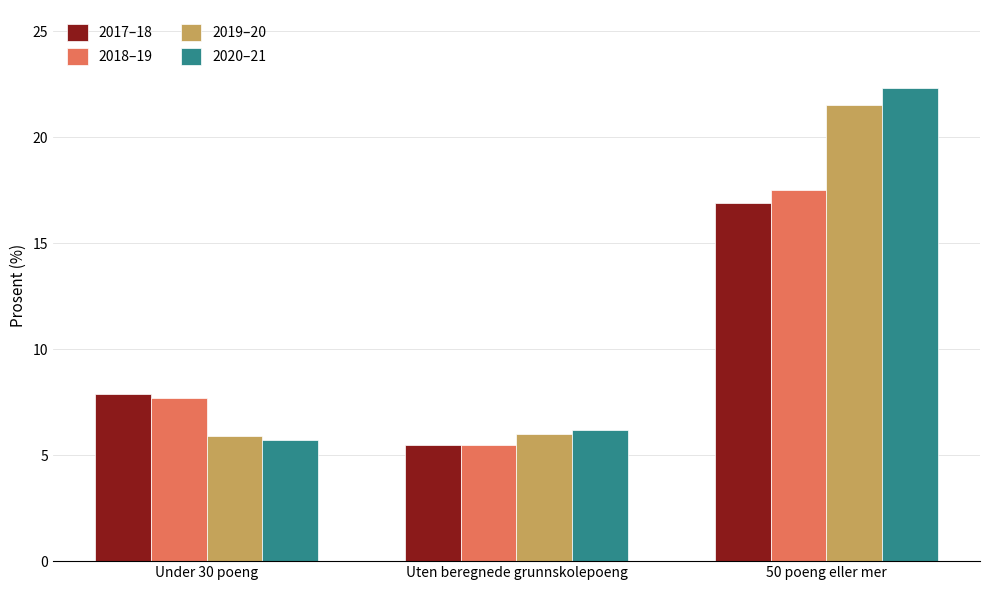

How many series are shown in this chart?

4